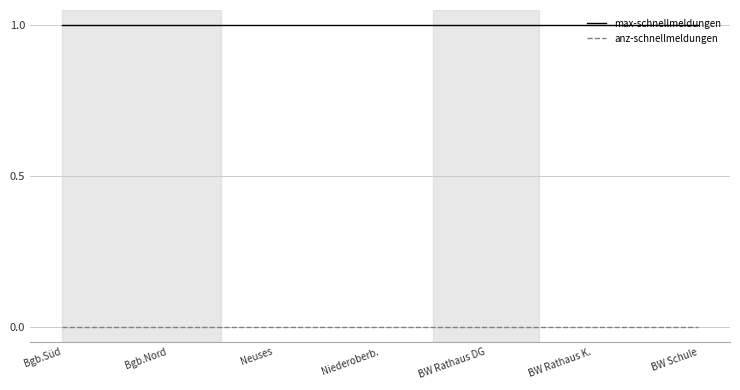

True or false: max-schnellmeldungen and anz-schnellmeldungen intersect in this chart.

False